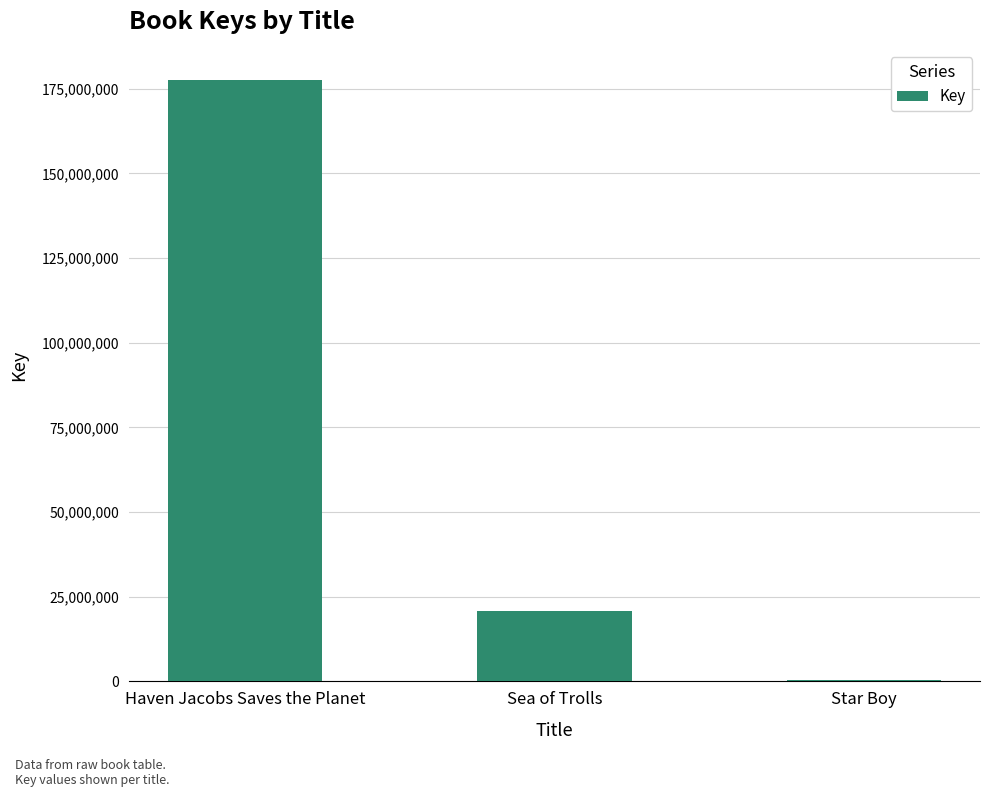

Which has a higher value, Star Boy or Sea of Trolls?

Sea of Trolls